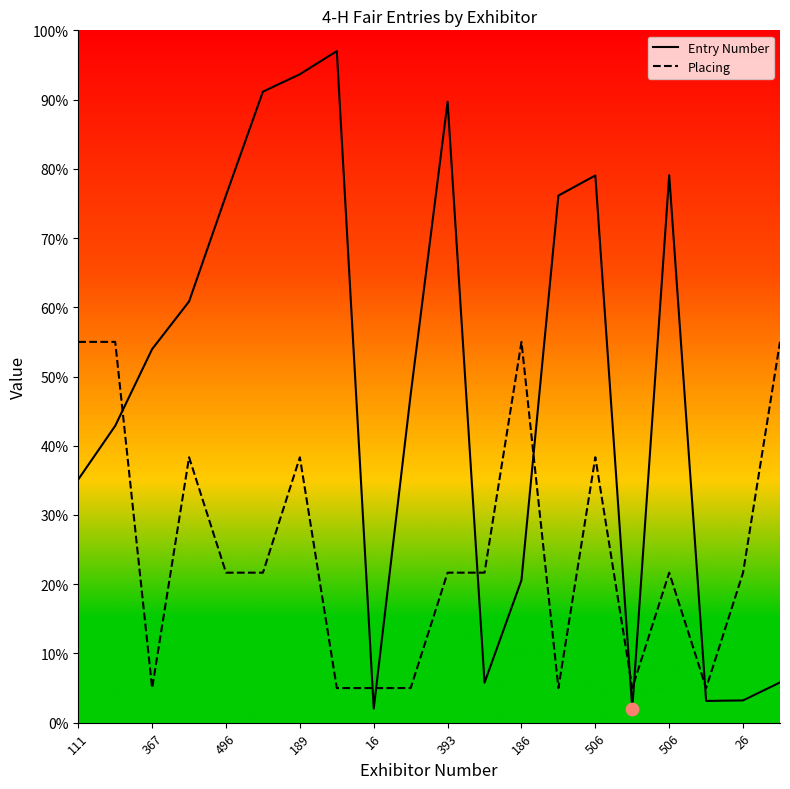

Which series has the largest Y range (max minus min)?

Entry Number